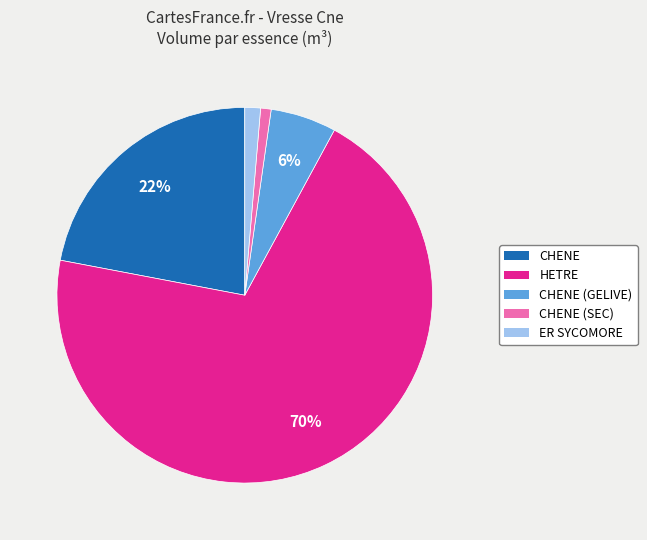

Is there a majority slice in this chart?

Yes